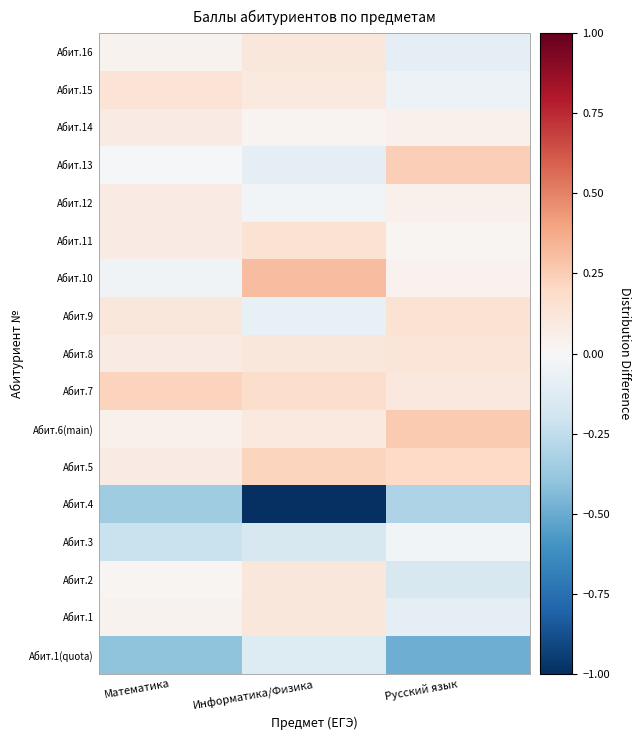

What is the spread (max minus min) of values at Математика?

0.6